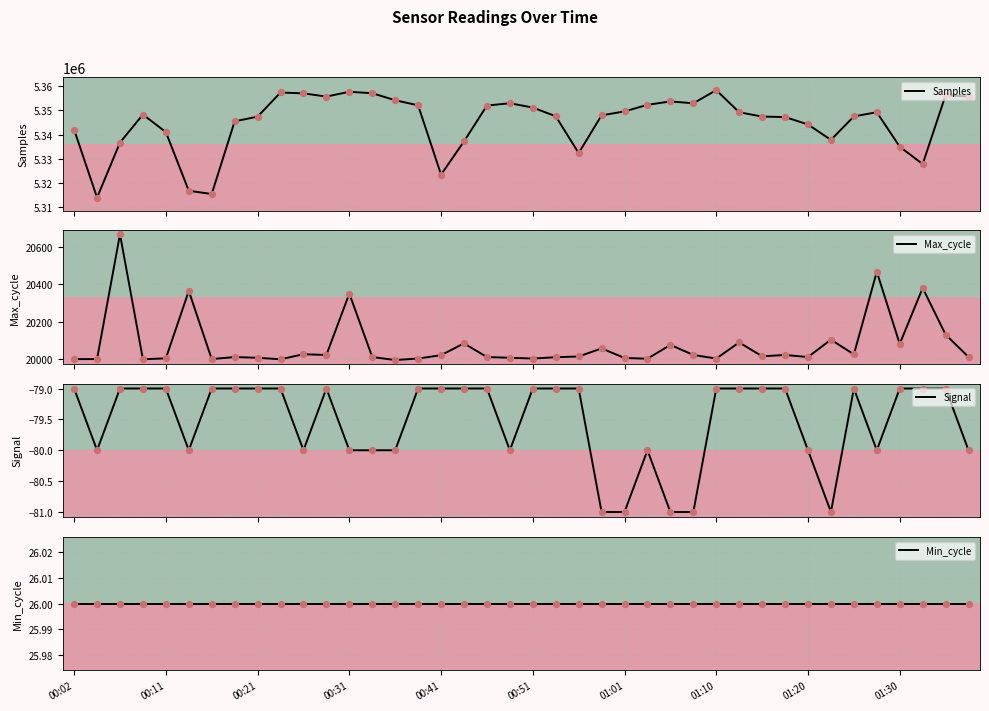

What are all the series names shown in the legend?

Samples, Max_cycle, Signal, Min_cycle